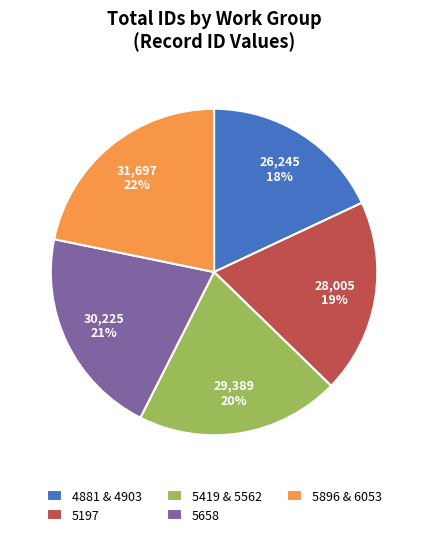

Between 5896 & 6053 and 5658, which is larger?

5896 & 6053